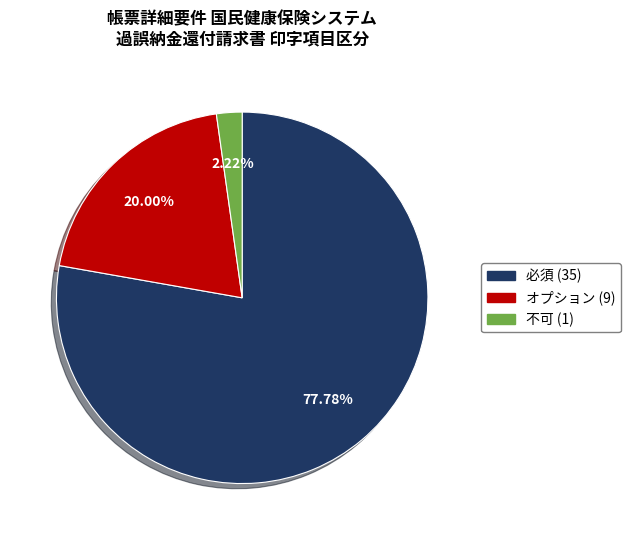

Is it true that 不可 is 13% of the pie?

False